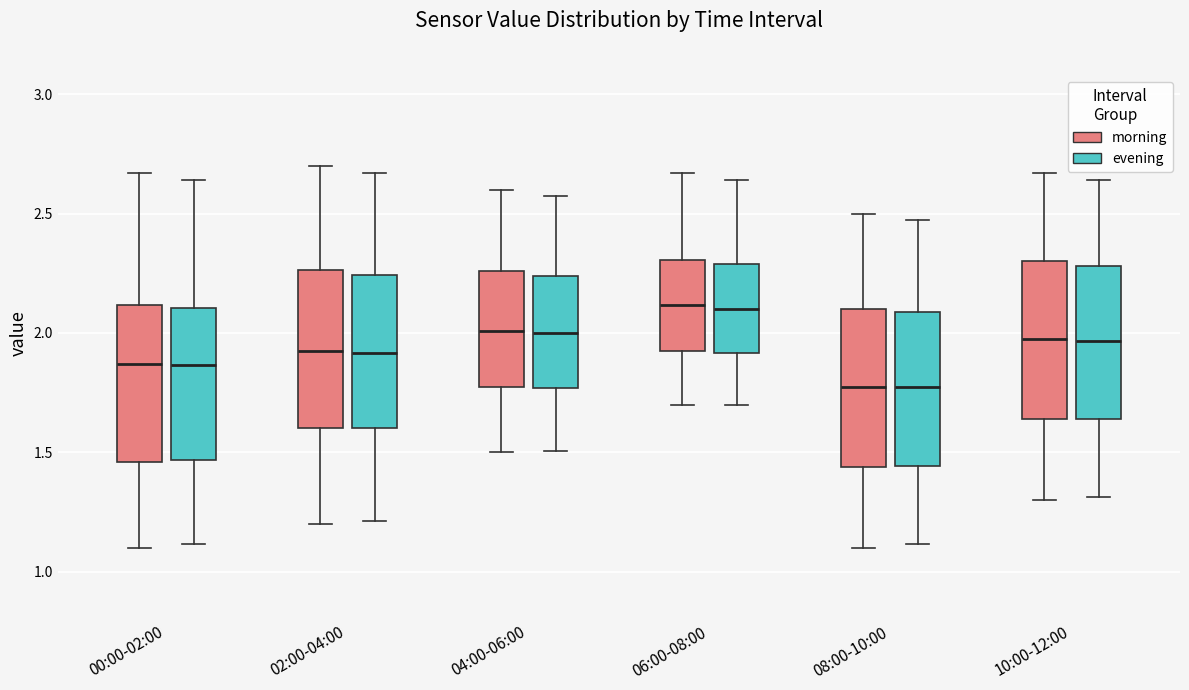

Reading left to right, read every box against the y-axis: the position of its median line, the range the box covers, and the ends of its whiskers. The values are not printed on the chart, so give them approximately, as read against the axis.

00:00-02:00 (morning): median 1.85, box 1.45 to 2.10, whiskers 1.10 to 2.65
00:00-02:00 (evening): median 1.85, box 1.45 to 2.10, whiskers 1.10 to 2.65
02:00-04:00 (morning): median 1.95, box 1.60 to 2.25, whiskers 1.20 to 2.70
02:00-04:00 (evening): median 1.90, box 1.60 to 2.25, whiskers 1.20 to 2.65
04:00-06:00 (morning): median 2.00, box 1.75 to 2.25, whiskers 1.50 to 2.60
04:00-06:00 (evening): median 2.00, box 1.75 to 2.25, whiskers 1.50 to 2.55
06:00-08:00 (morning): median 2.10, box 1.90 to 2.30, whiskers 1.70 to 2.65
06:00-08:00 (evening): median 2.10, box 1.90 to 2.30, whiskers 1.70 to 2.65
08:00-10:00 (morning): median 1.80, box 1.45 to 2.10, whiskers 1.10 to 2.50
08:00-10:00 (evening): median 1.75, box 1.45 to 2.10, whiskers 1.10 to 2.50
10:00-12:00 (morning): median 2.00, box 1.65 to 2.30, whiskers 1.30 to 2.65
10:00-12:00 (evening): median 1.95, box 1.65 to 2.30, whiskers 1.30 to 2.65